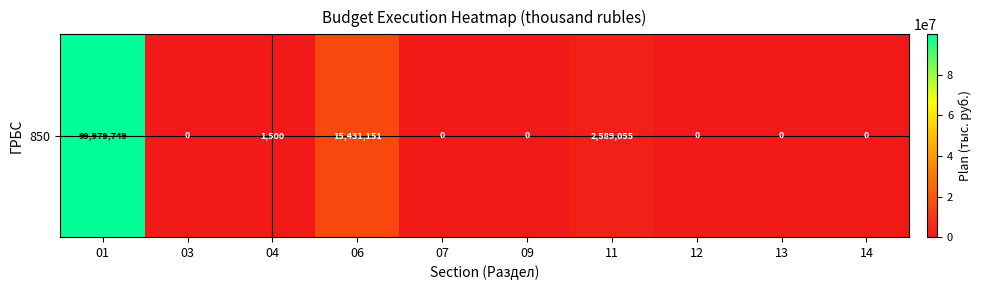

Reading left to right, transcribe all the data shown in this chart.

99979749.3	0.0	1500.0	15431150.5	0.0	0.0	2589055.0	0.0	0.0	0.0